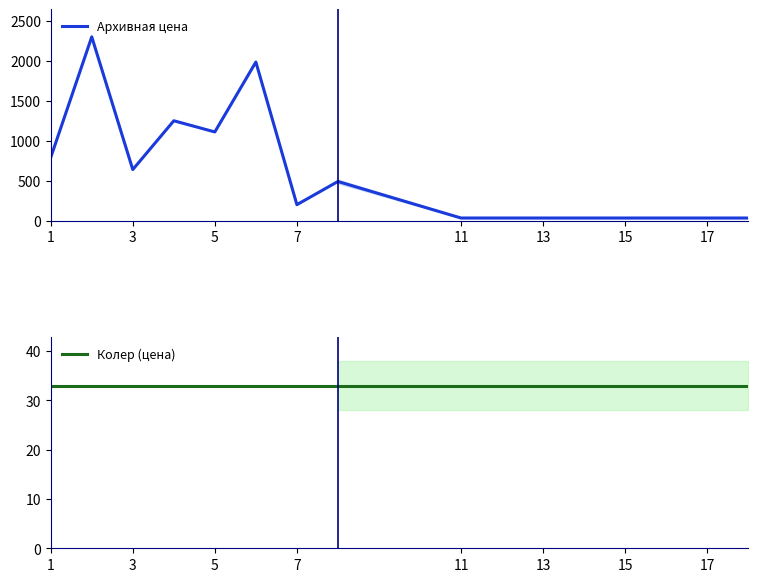

True or false: Архивная цена and Колер (цена) intersect in this chart.

False